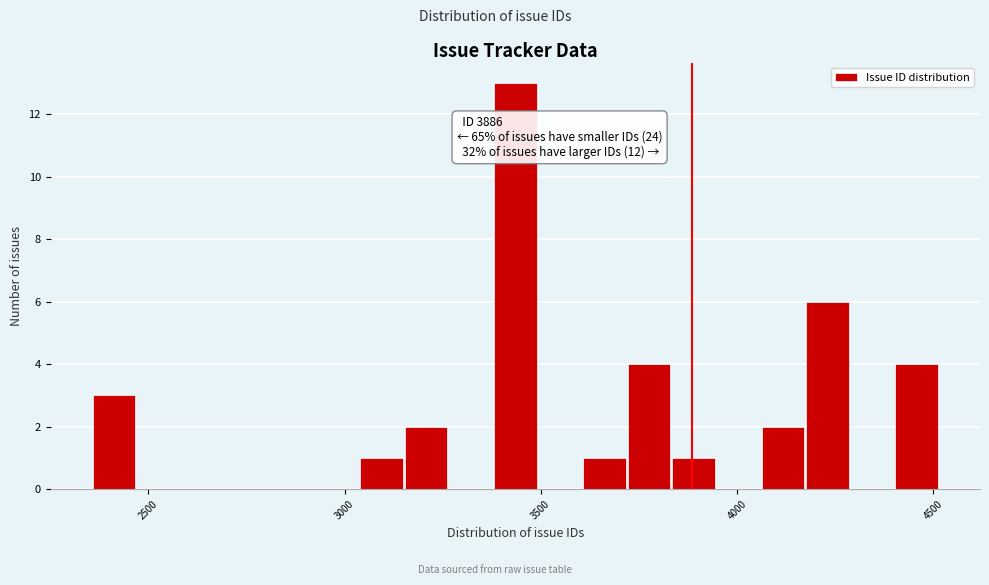

Read against the x-axis, roughly where is the centre of the tallest bar?

3450